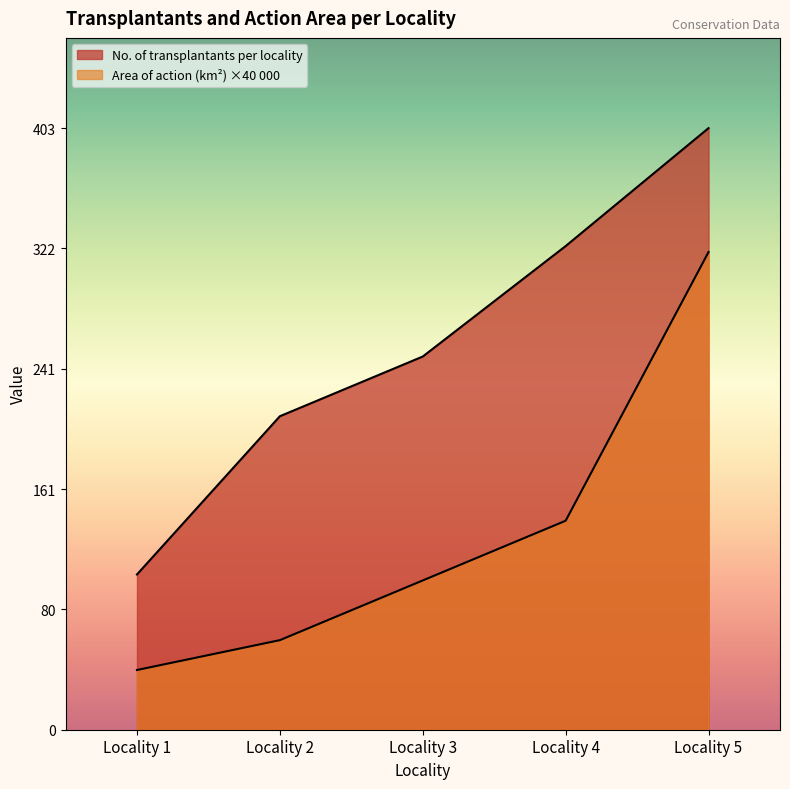

Reading left to right, list all the values displayed in this chart.

No. of transplantants per locality: Locality 1=104	Locality 2=210	Locality 3=250	Locality 4=324	Locality 5=403
Area of action (km2): Locality 1=40	Locality 2=60	Locality 3=100	Locality 4=140	Locality 5=320